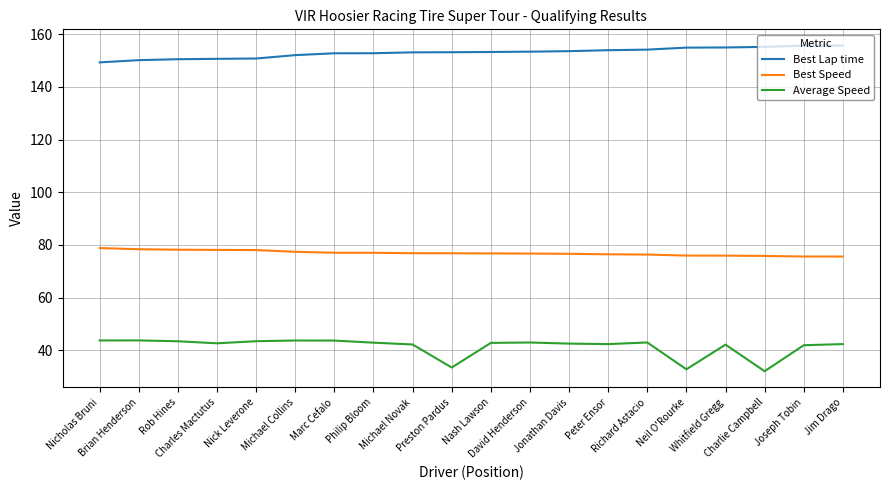

What is the difference between the Best Lap time values at Nicholas Bruni and Richard Astacio?

4.8